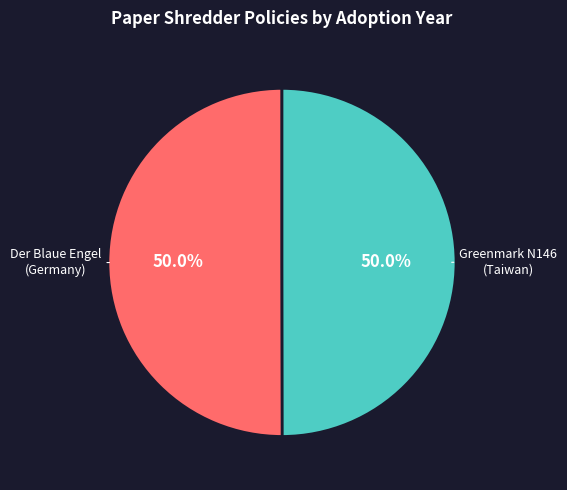

Count the number of slices in the pie.

2